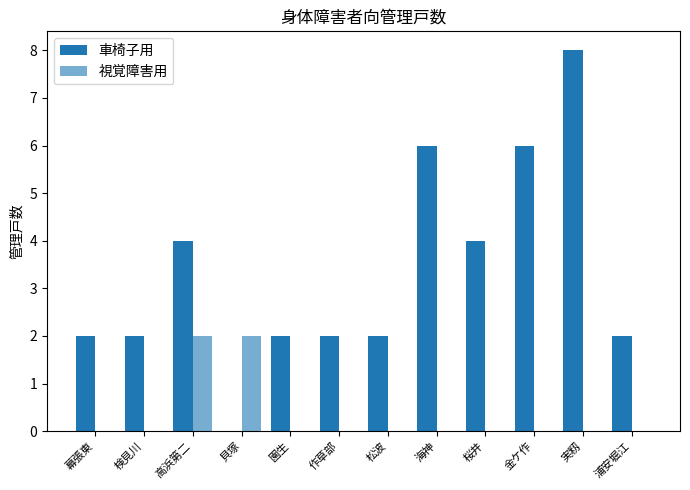

At which category is the sum across all series the highest?

実籾